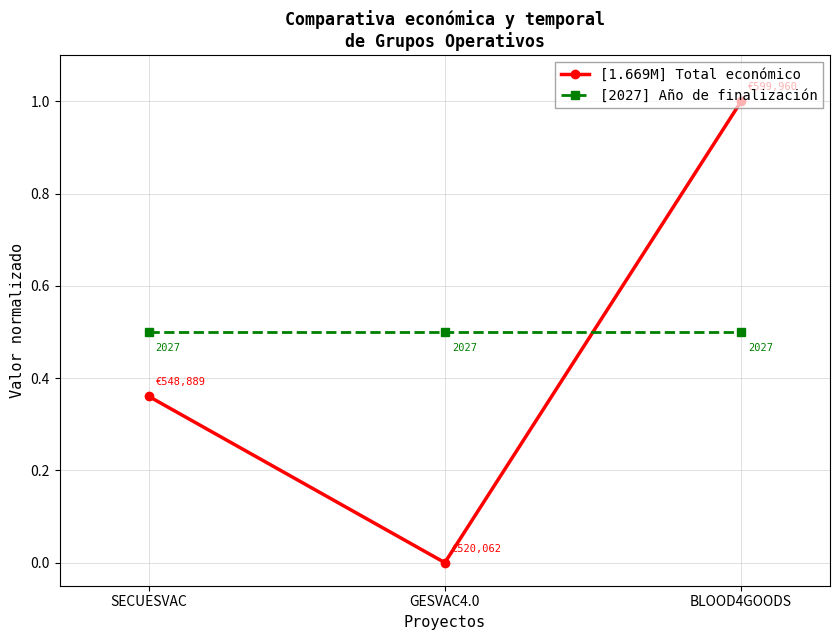

What is the difference between the maximum and minimum values in the [1.669M] Total económico series?

1.0